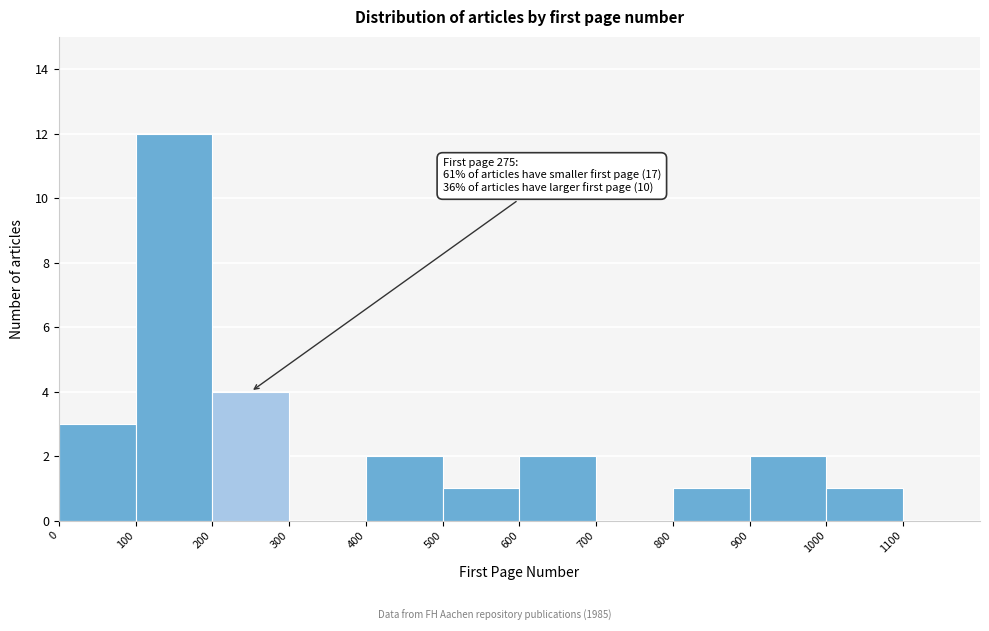

Which range on the x-axis has the tallest bar?

100 to 200